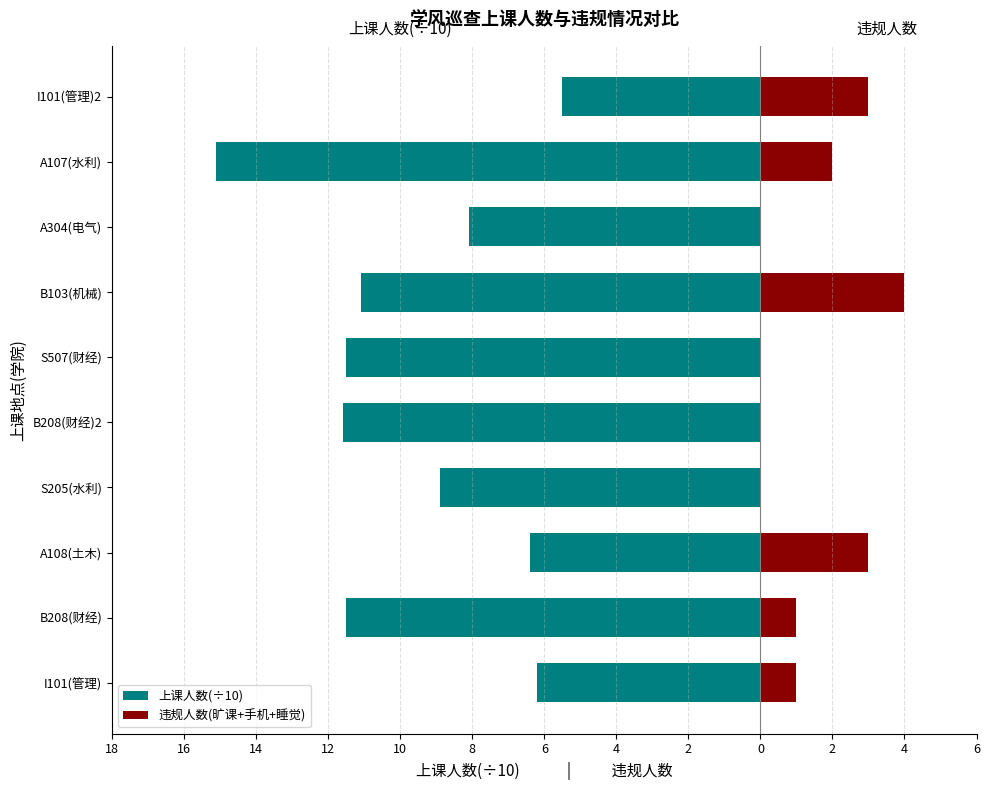

How many categories are shown in the chart?

10